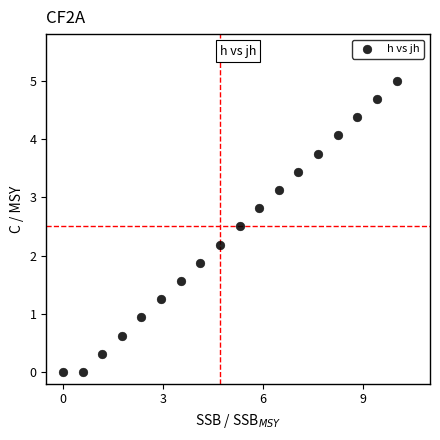

What is the range of Y values (max minus min)?

5.0